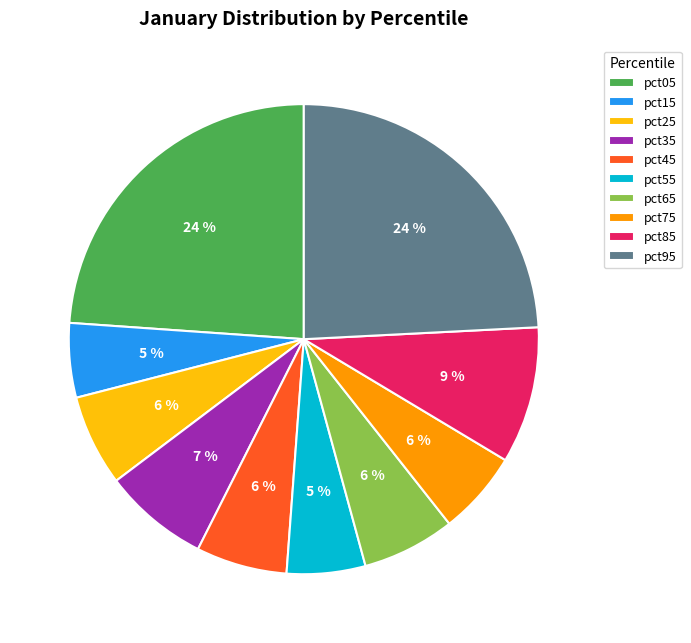

Is the sum of pct75 and pct45 greater than half?

No